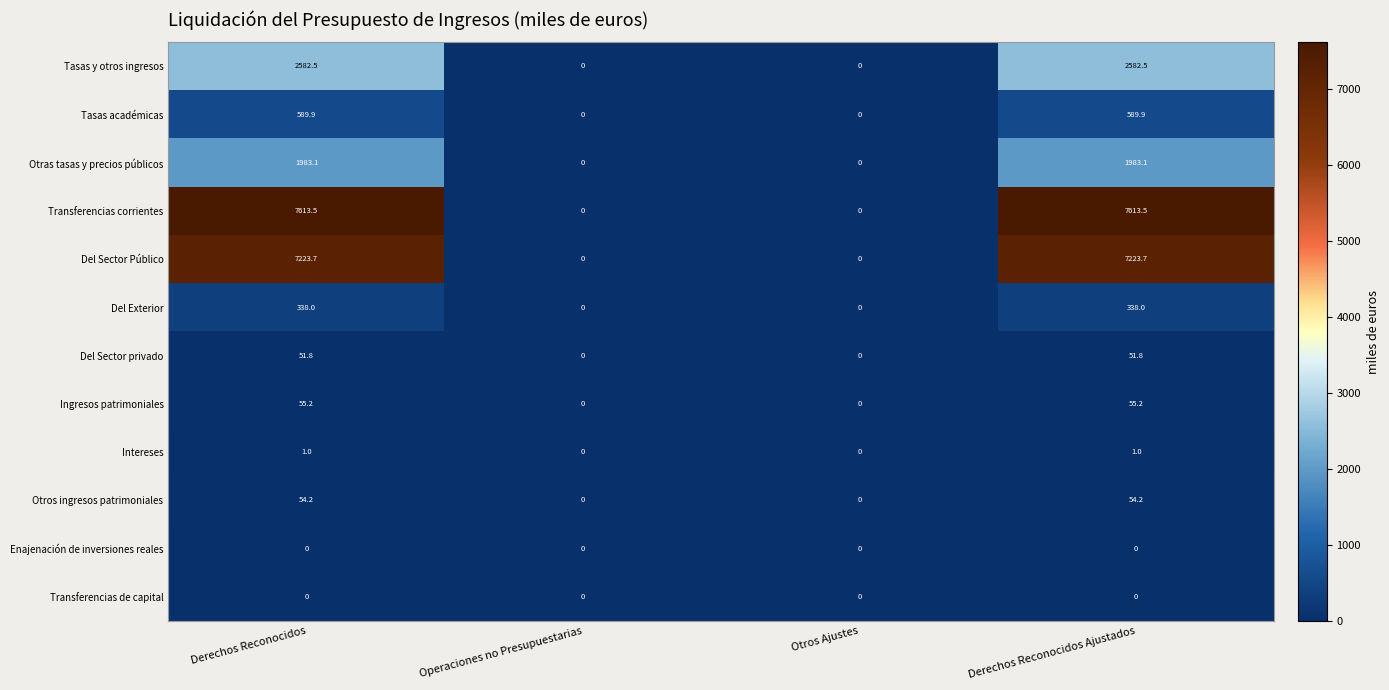

At how many categories does at least one series exceed 2504?

2